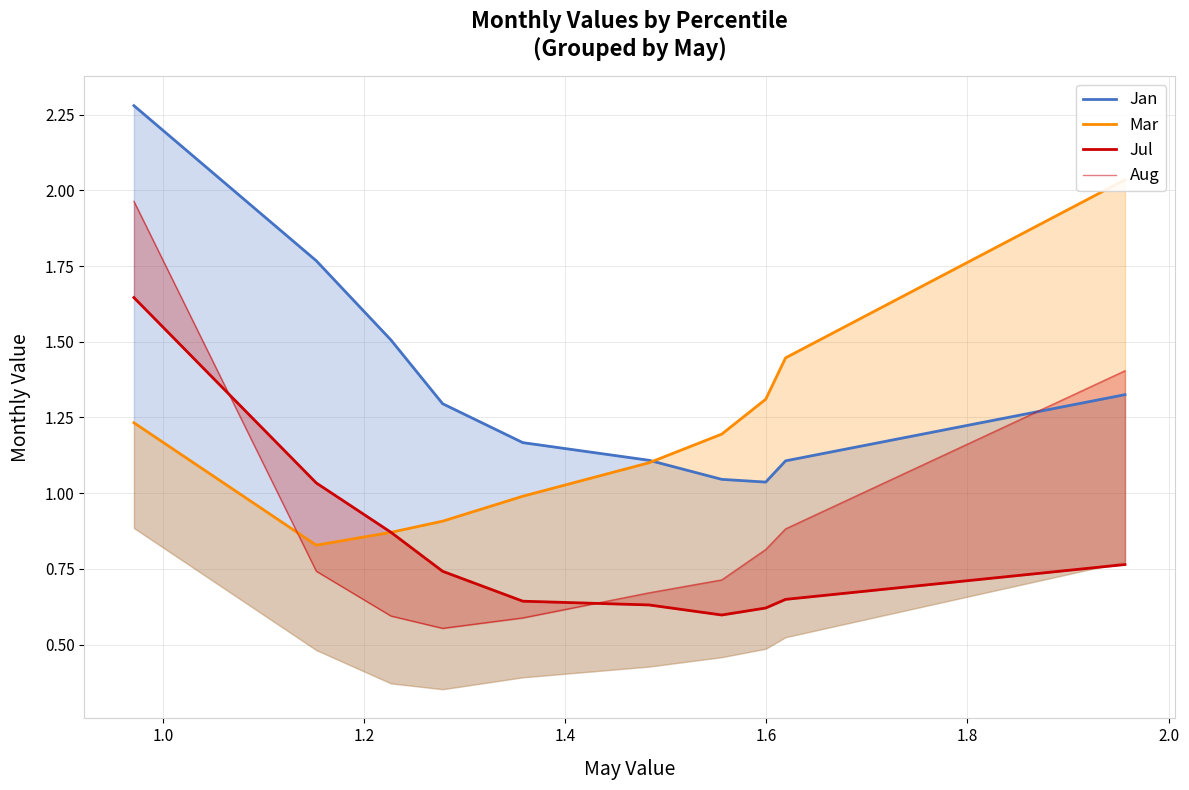

True or false: Mar has a value of 0.8 at 0.8.

False